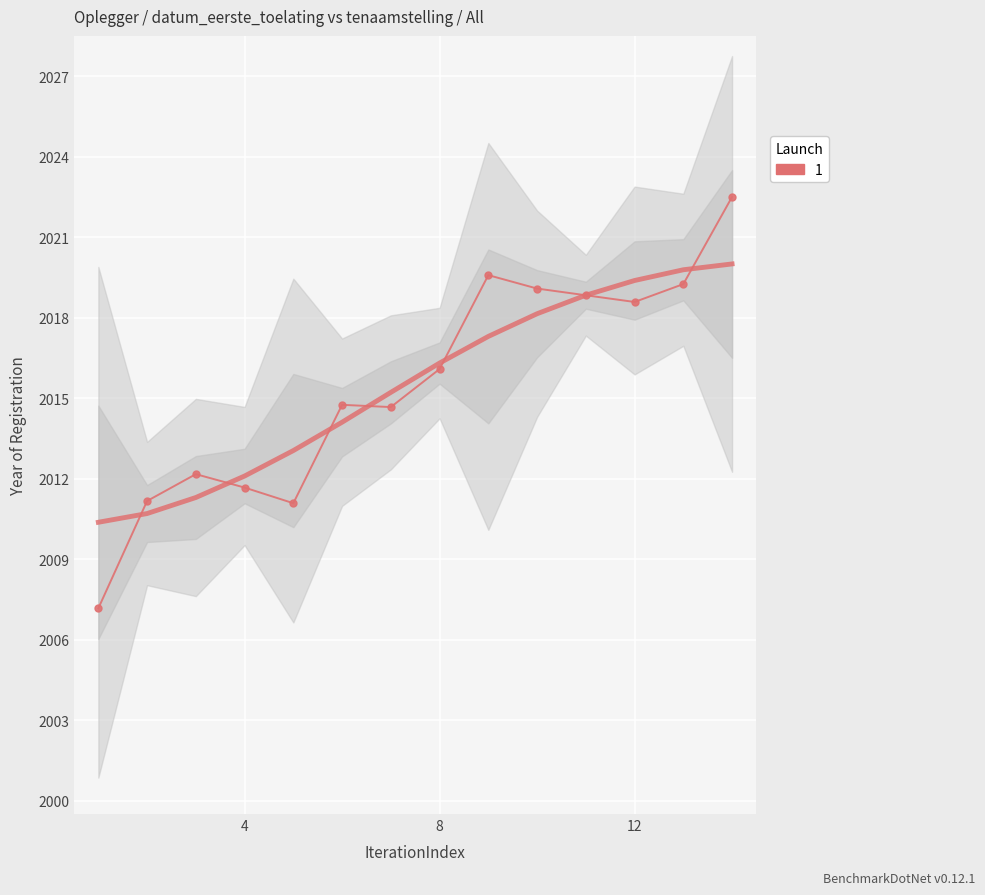

What is the maximum value shown in the chart?

2022.5